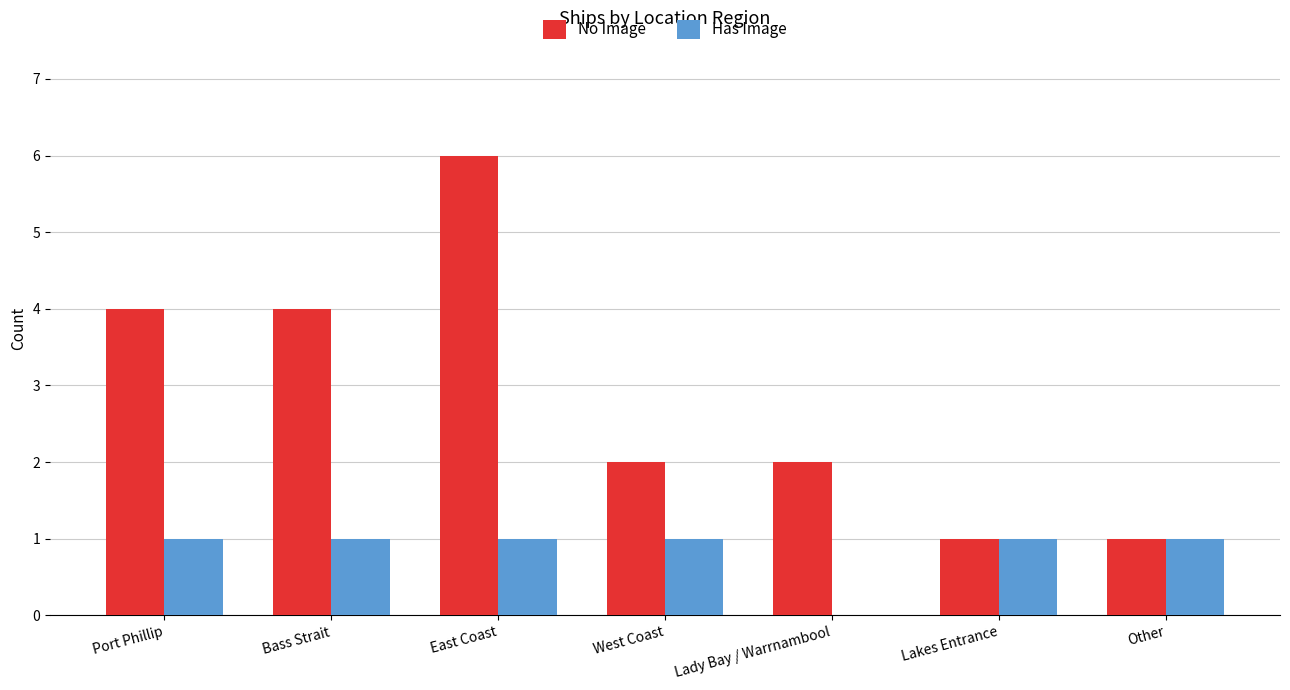

Which series has the largest total across all categories?

No Image